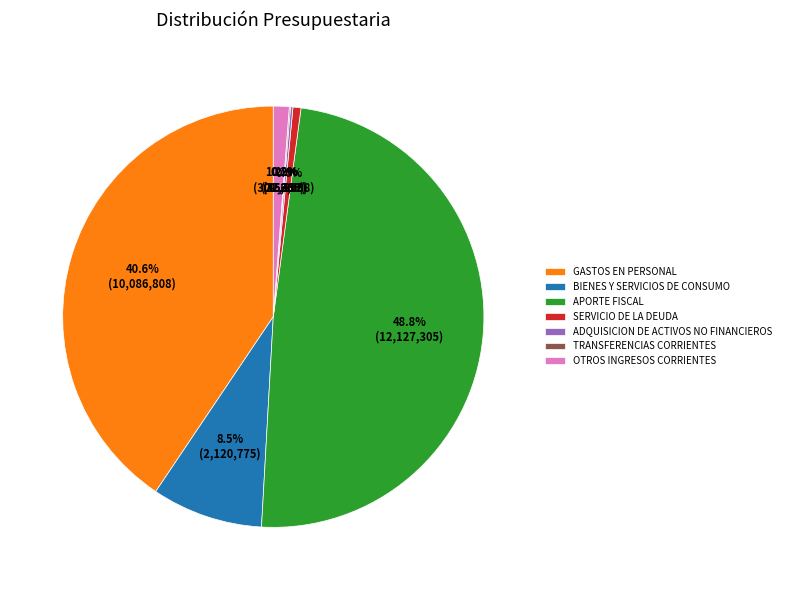

The GASTOS EN PERSONAL slice represents 41% of the pie. True or false?

True